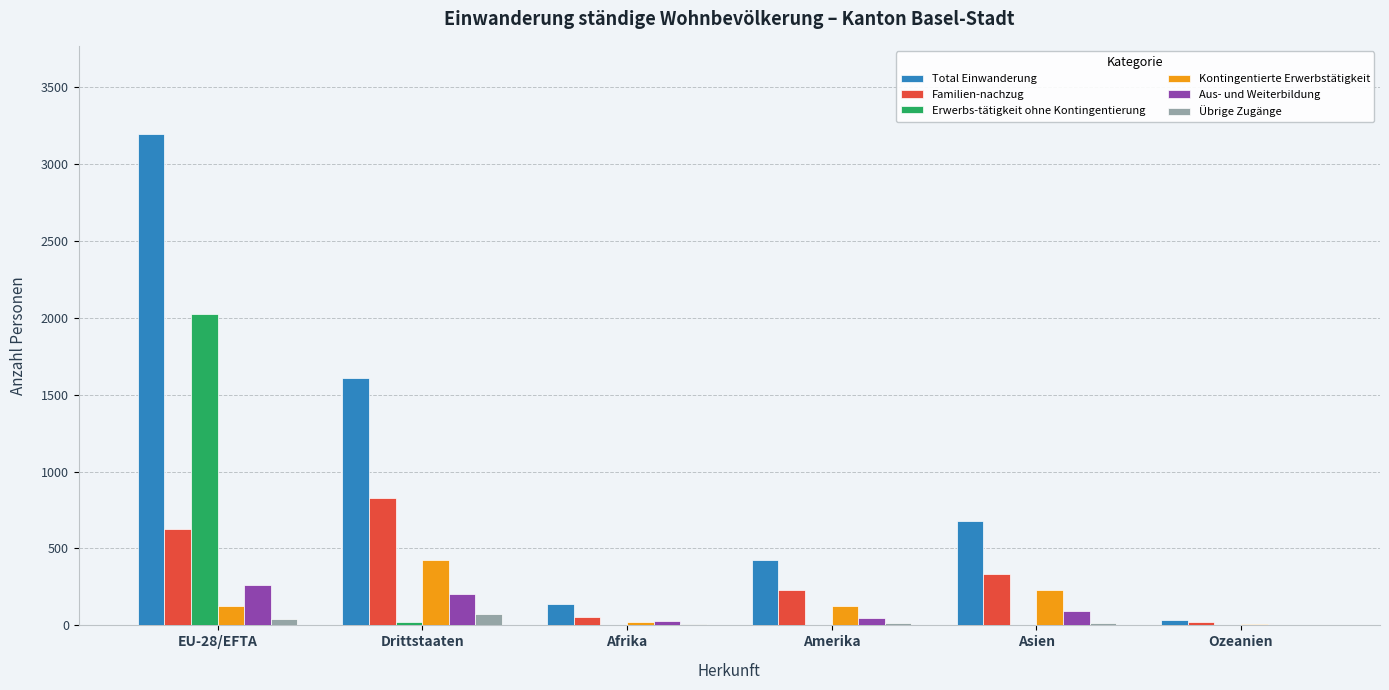

Is it true that Aus- und Weiterbildung equals 264 at EU-28/EFTA?

True